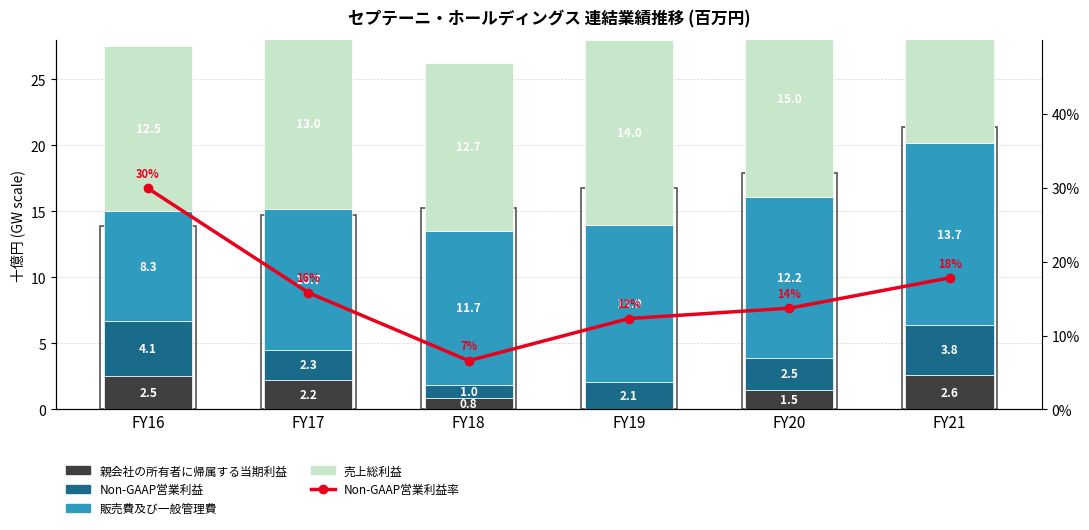

What is the difference between the maximum and minimum values in the Non-GAAP営業利益 series?

3.1